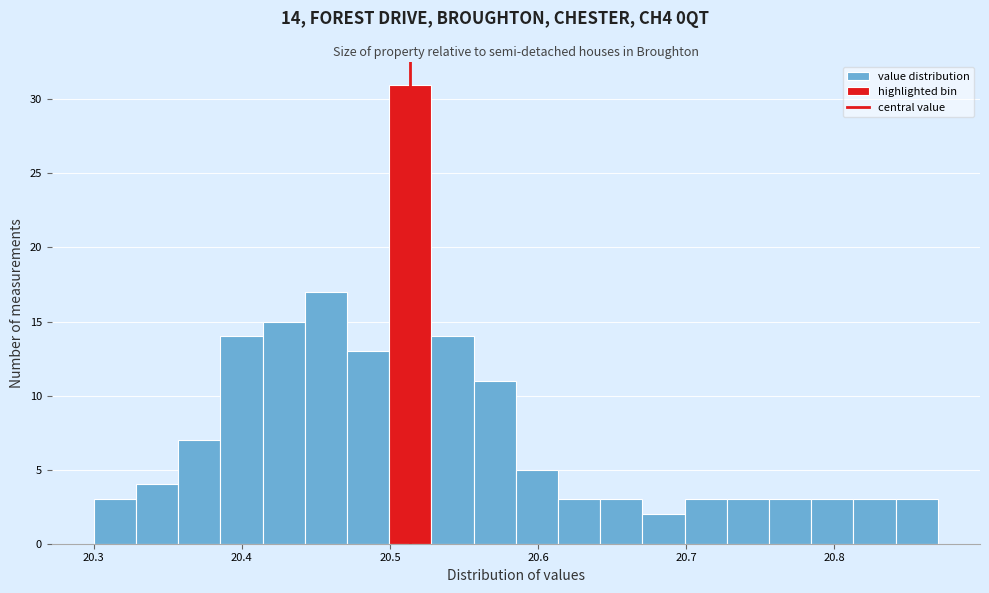

Read against the x-axis, roughly where is the centre of the tallest bar?

20.51